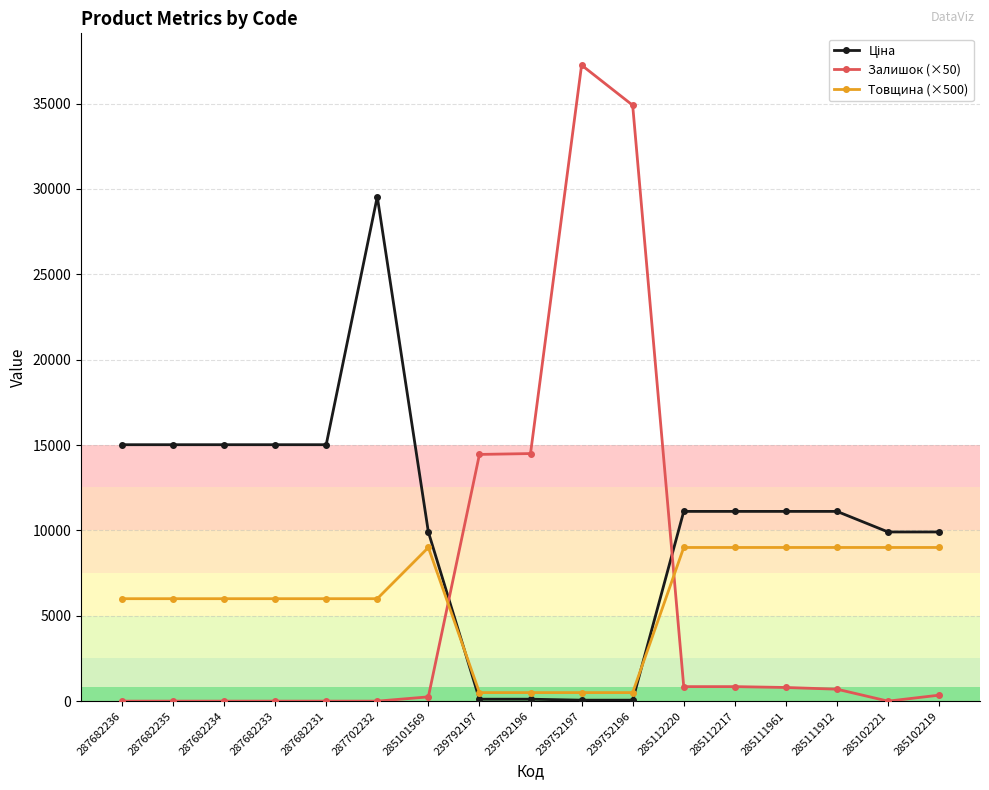

What is the maximum value shown in the chart?

37250.0